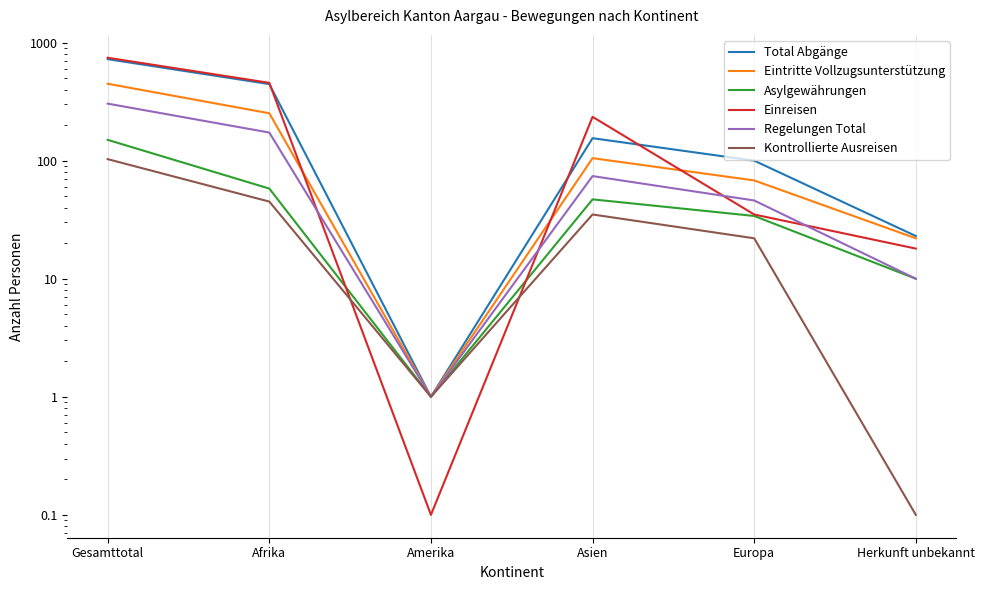

Is it true that Regelungen Total equals 173.0 at Afrika?

True